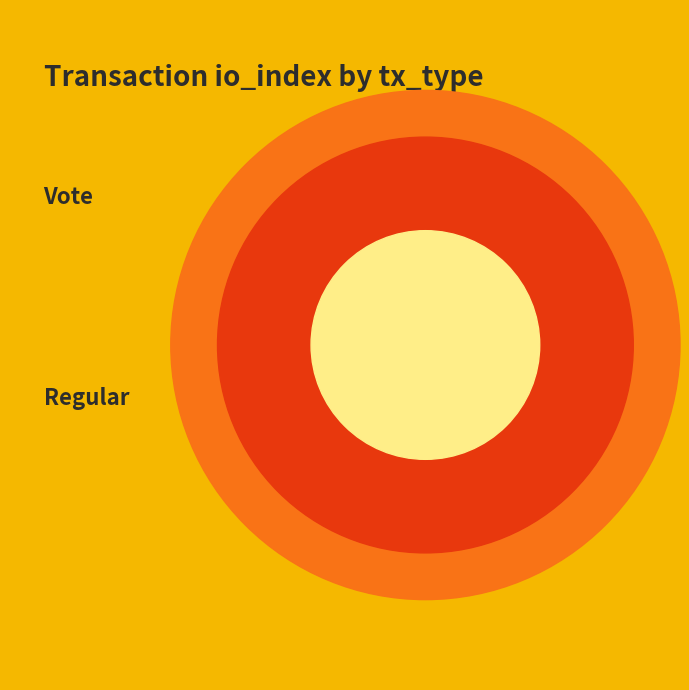

What portion of the pie excludes Vote?

40.0%